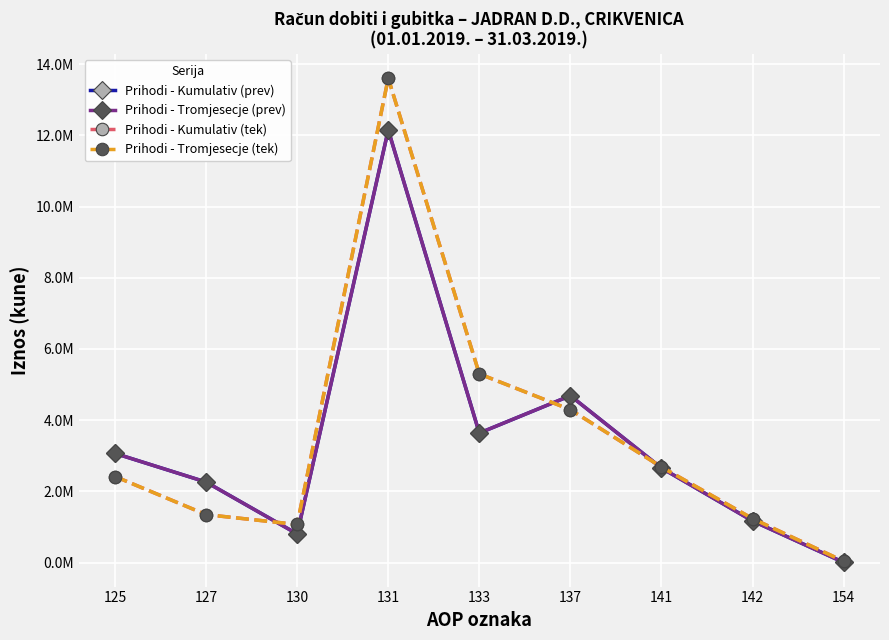

What is the difference between the maximum and minimum values in the Prihodi - Kumulativ (prev) series?

12144655